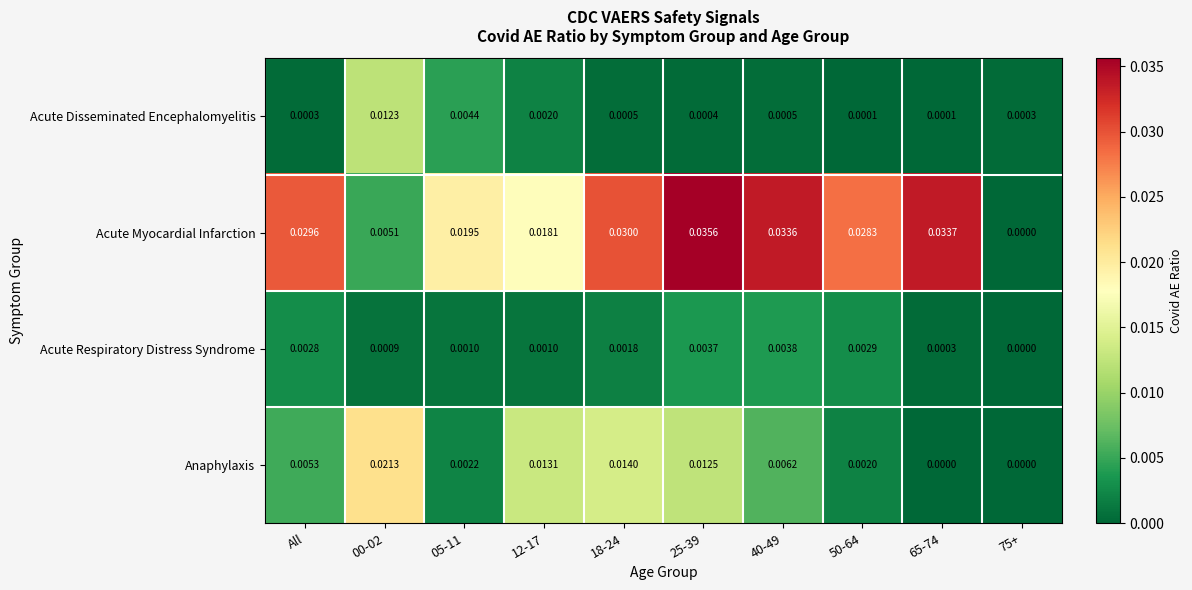

How many distinct data groups are displayed?

4